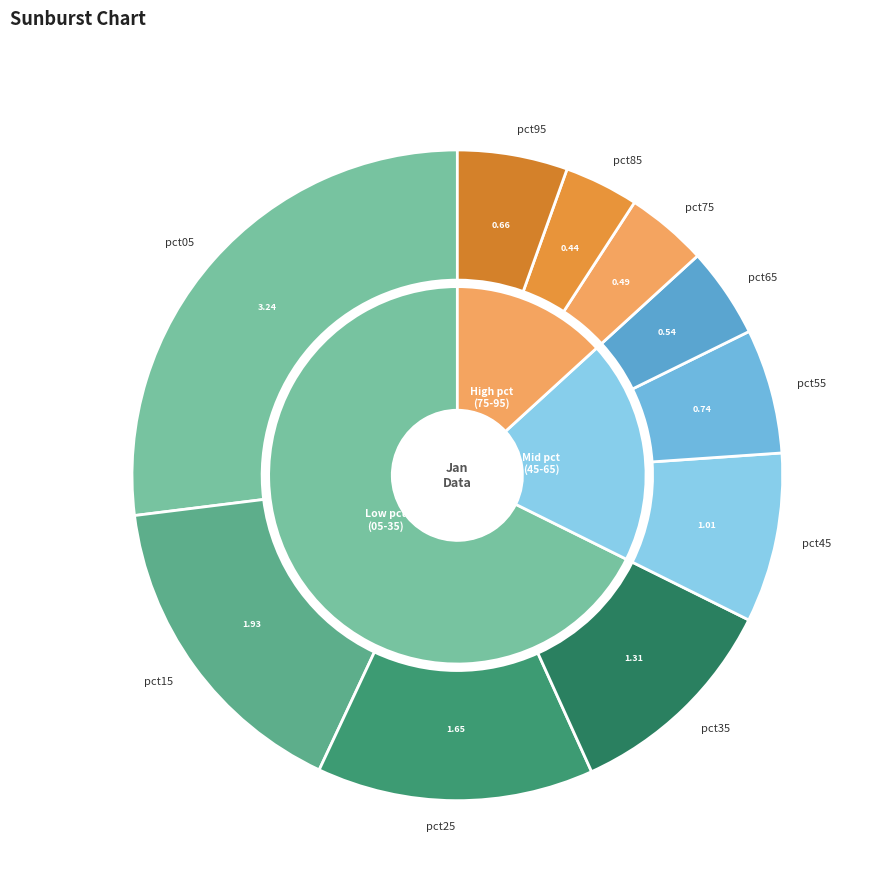

Combined, do pct35 and pct25 account for over 50%?

No